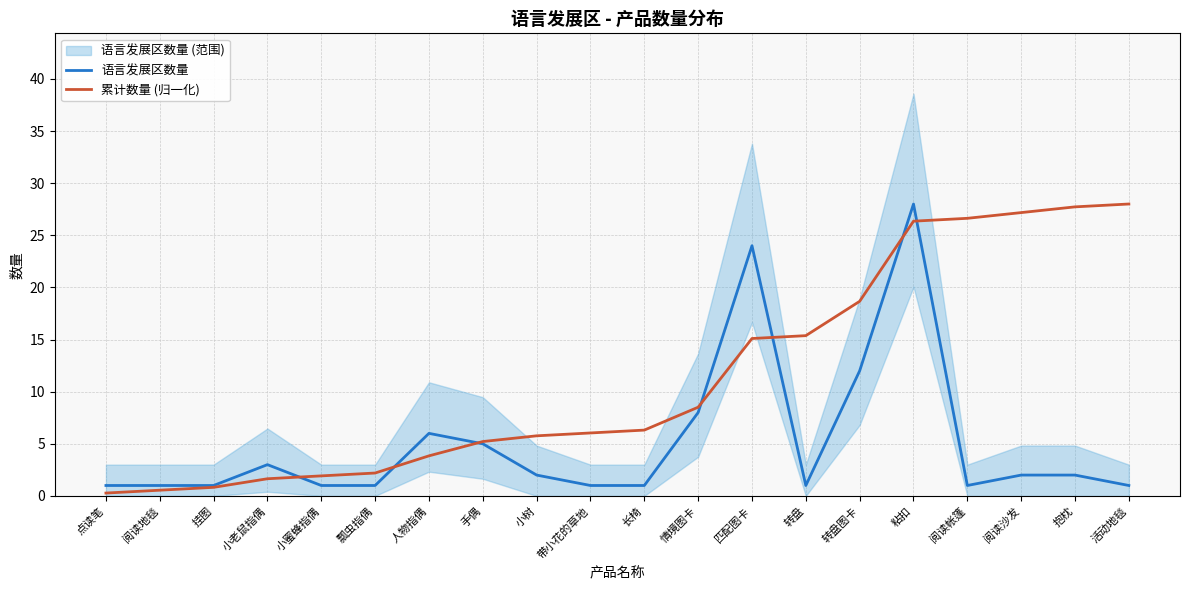

At which category is the sum across all series the highest?

粘扣